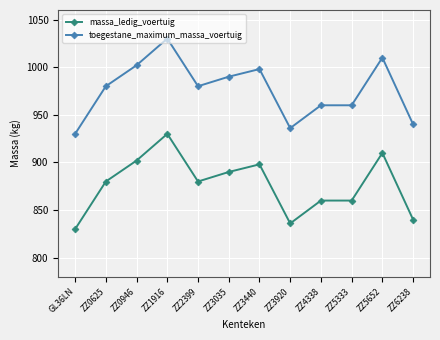

At which label does massa_ledig_voertuig reach its minimum?

GL36LN